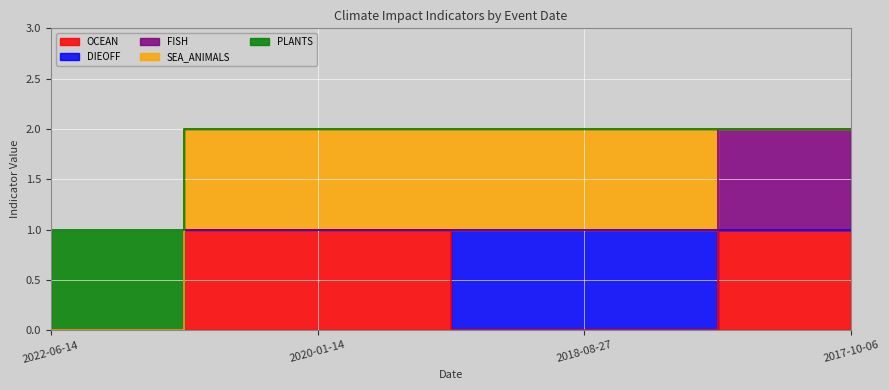

Which series ends up on top after the final intersection of SEA_ANIMALS and FISH?

FISH